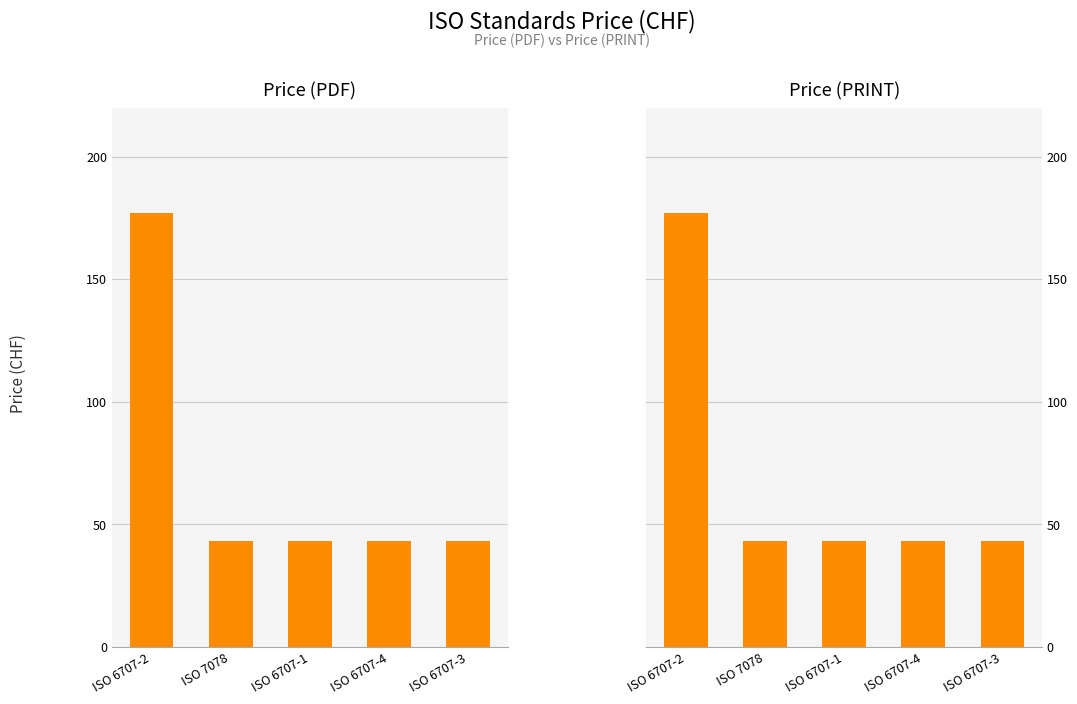

List the series in order of their peak value, lowest first.

Price (PDF), Price (PRINT)